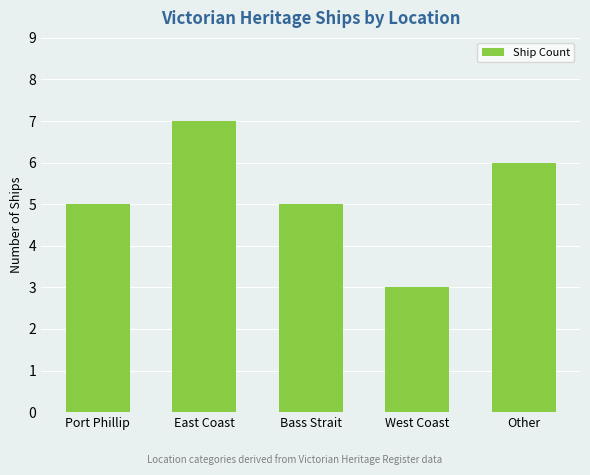

Which label corresponds to the largest value in the chart?

East Coast